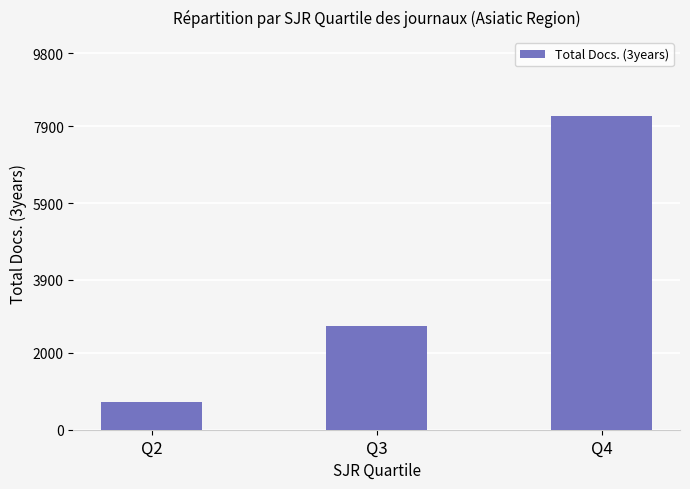

What is the sum of all values?

11608